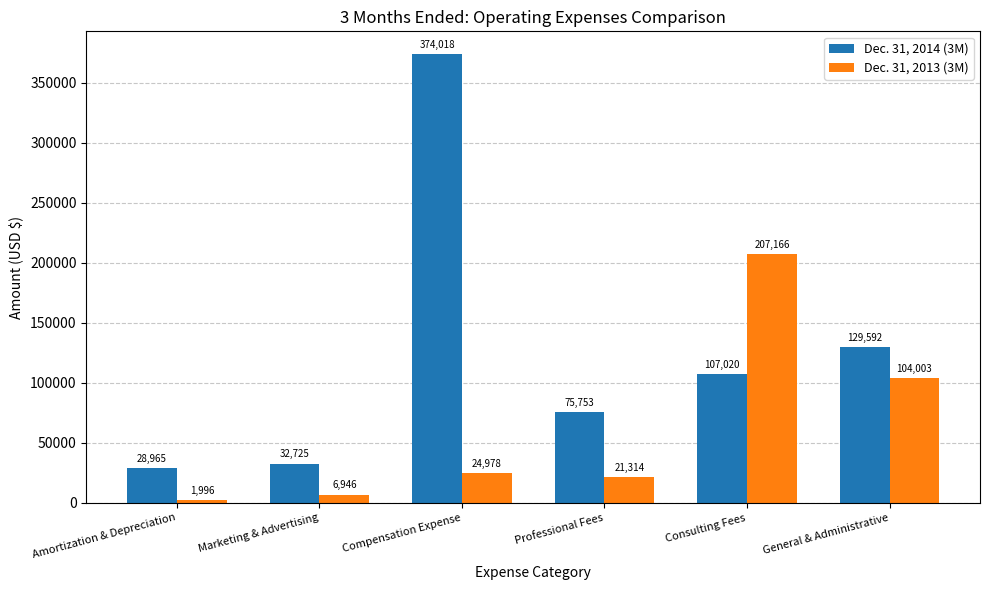

How many groups of bars are there?

6